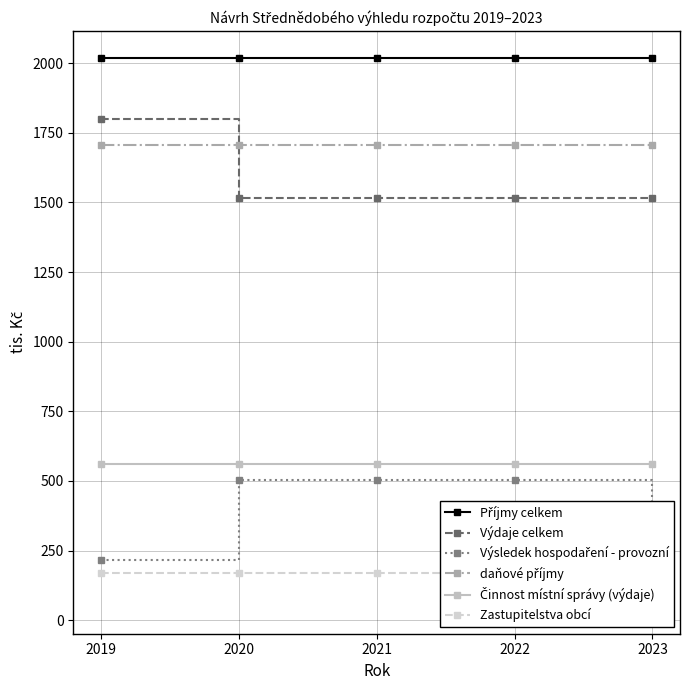

What are all the series names shown in the legend?

Příjmy celkem, Výdaje celkem, Výsledek hospodaření - provozní, daňové příjmy, Činnost místní správy (výdaje), Zastupitelstva obcí